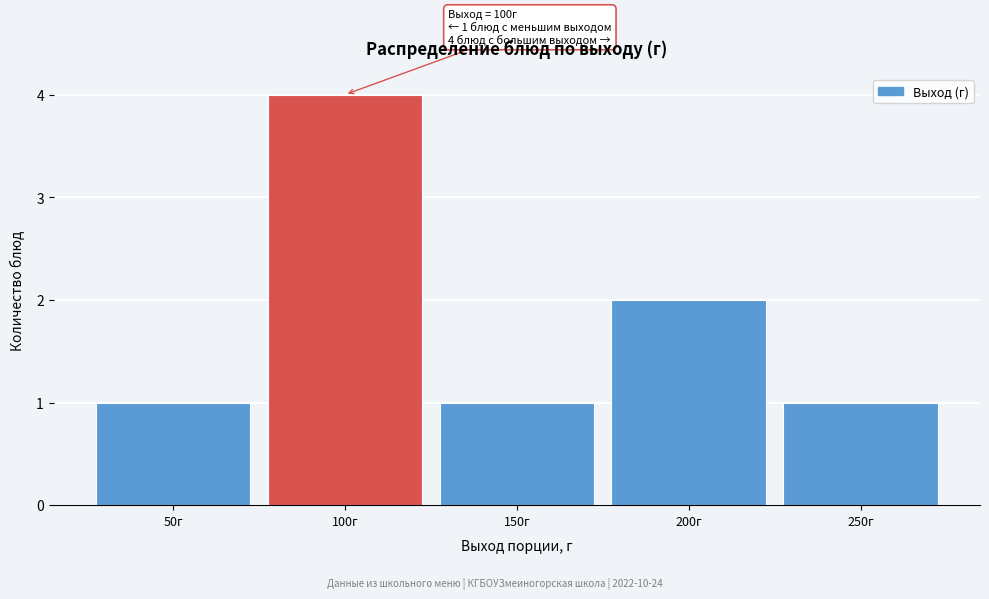

Reading left to right, transcribe all the data shown in this chart.

50г=1	100г=4	150г=1	200г=2	250г=1